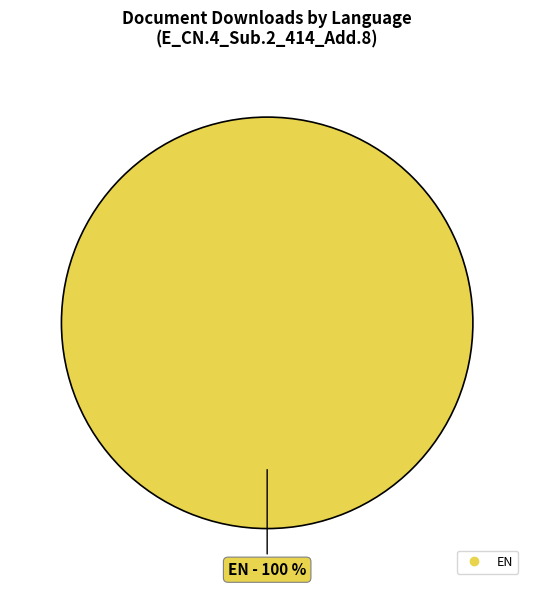

Is there a majority slice in this chart?

Yes